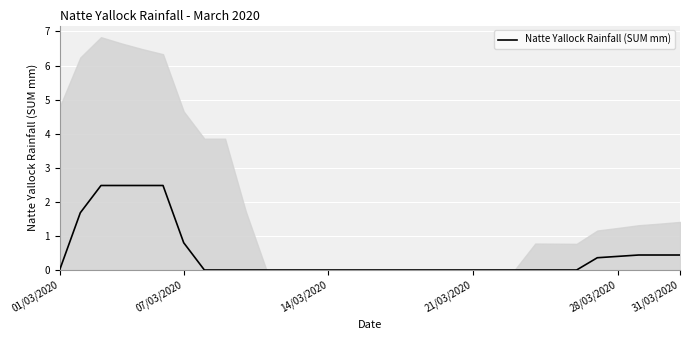

True or false: Natte Yallock Rainfall (SUM mm) has a value of 0.2 at 31/03/2020.

False